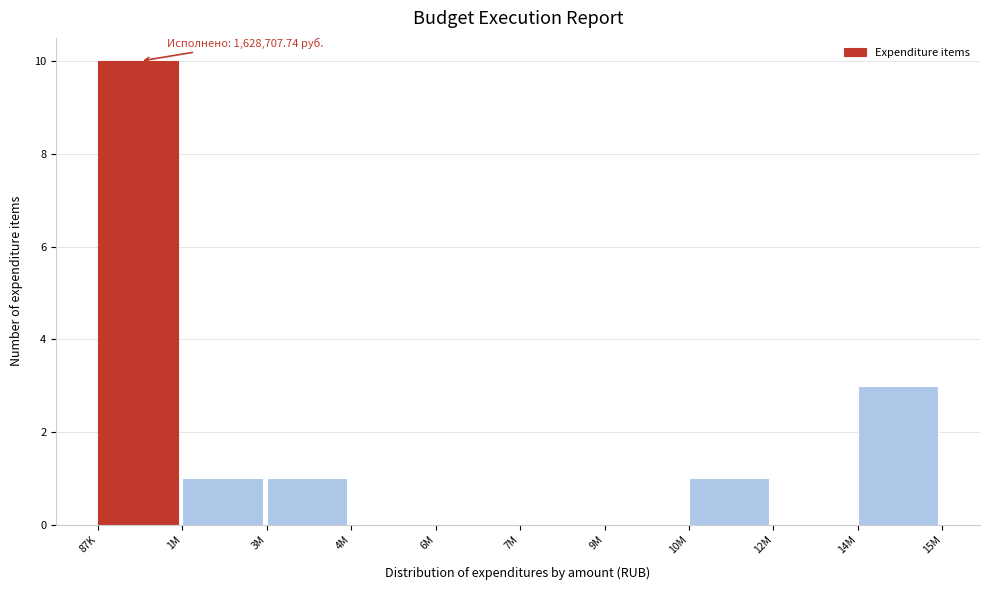

Reading left to right, what are all the values shown in this chart?

87K=10	1M=1	3M=1	4M=0	6M=0	7M=0	9M=0	10M=1	12M=0	14M=3